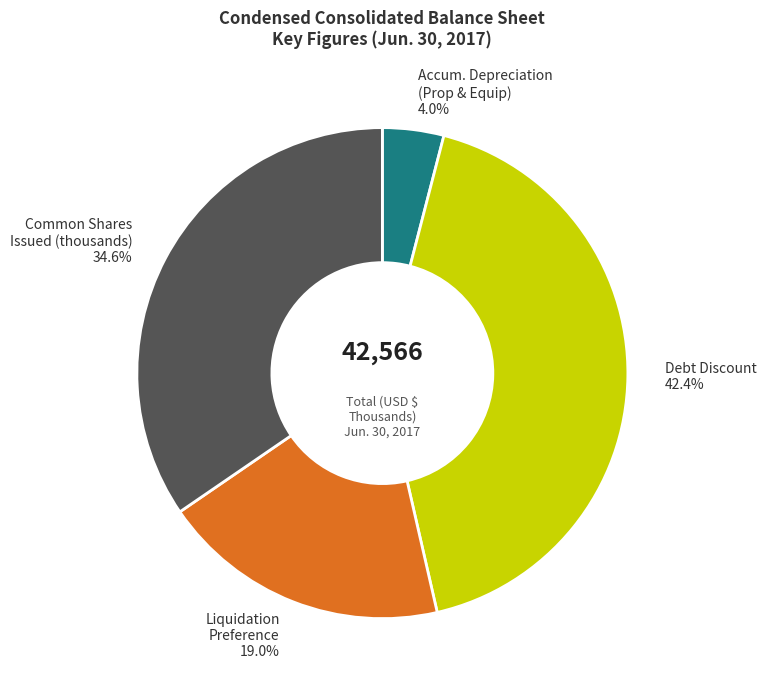

Does any single category account for the majority?

No